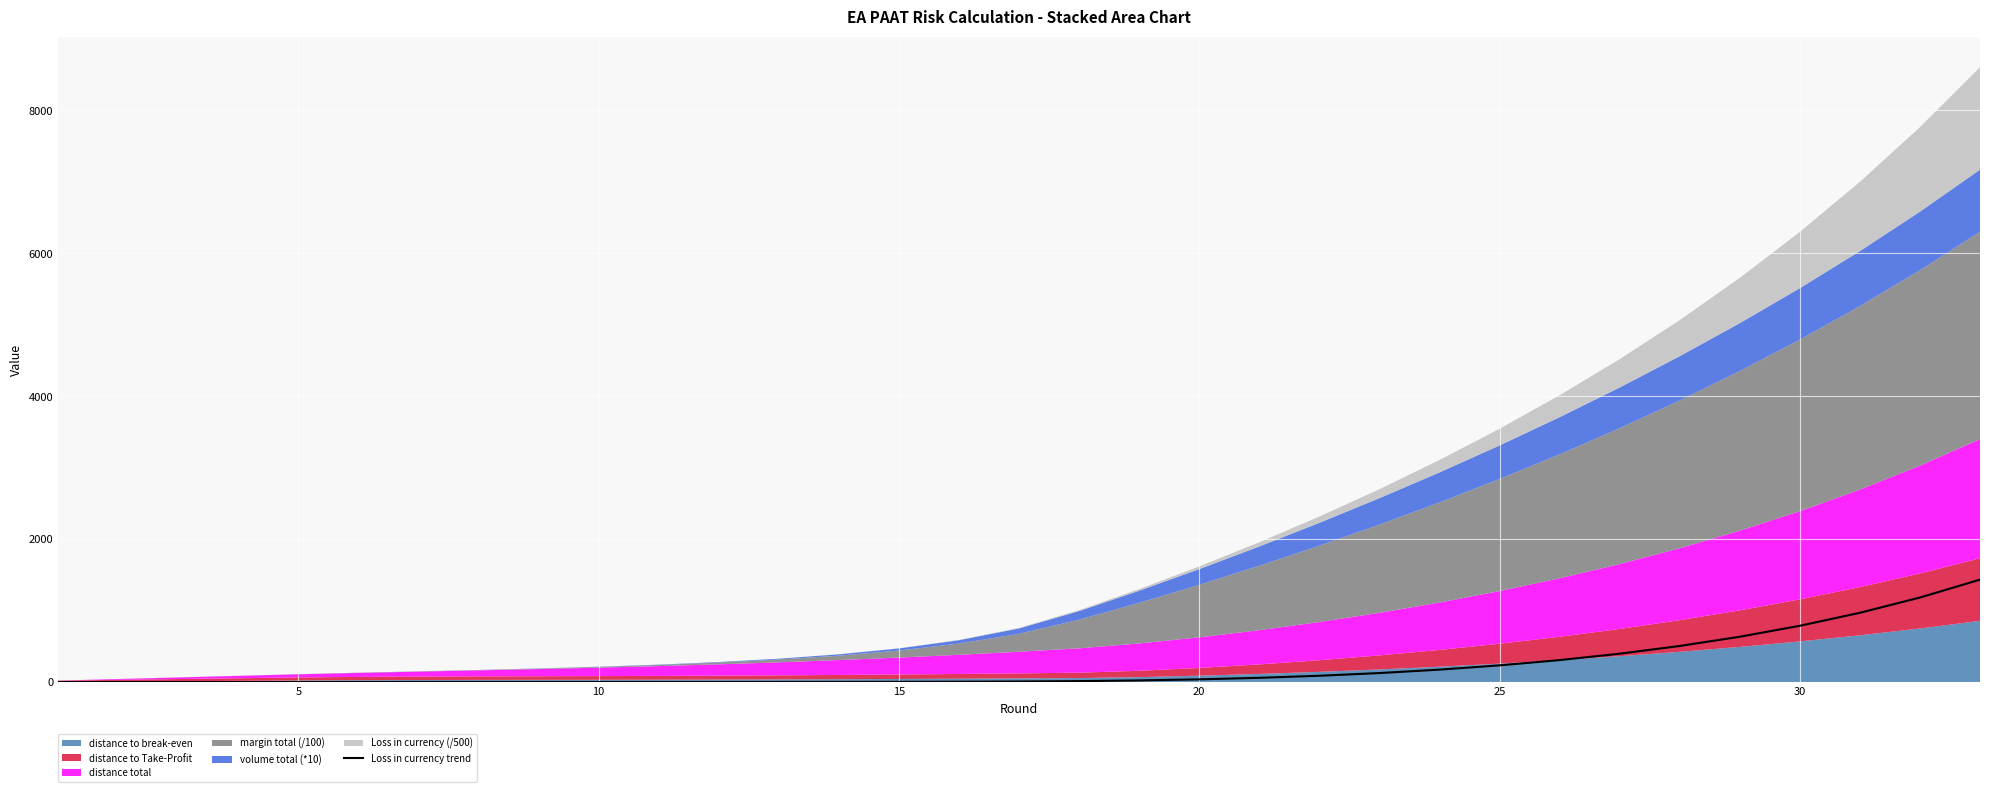

What is the average value?

211.6